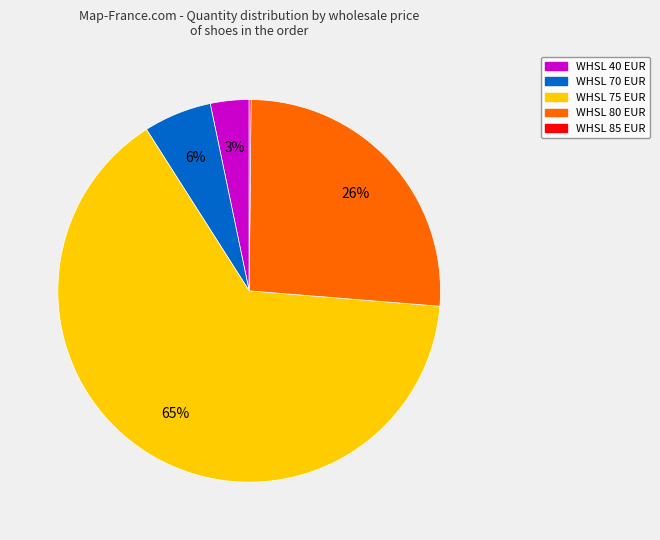

To the nearest percent, what is the difference between the largest and smallest slice percentages?

65%